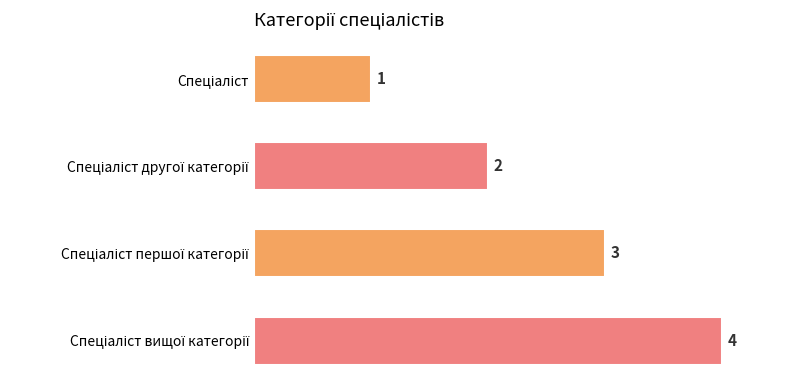

What is the maximum value shown in the chart?

4